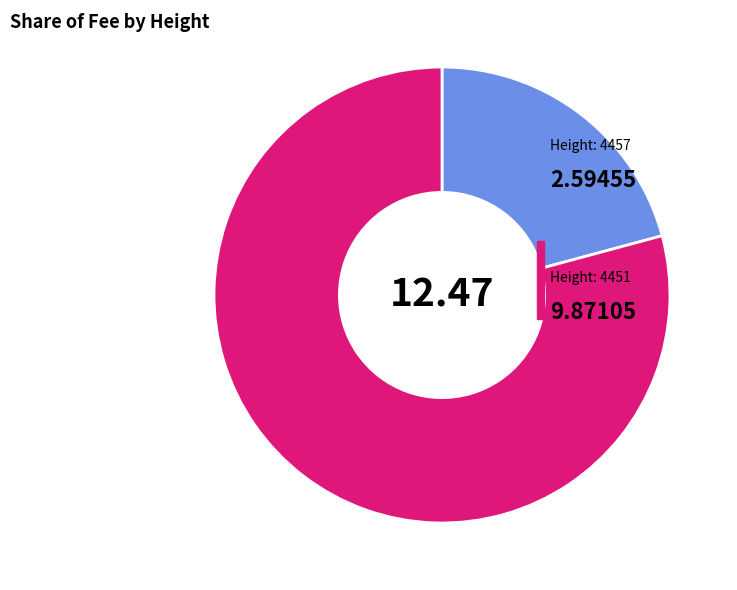

Is there a majority slice in this chart?

Yes